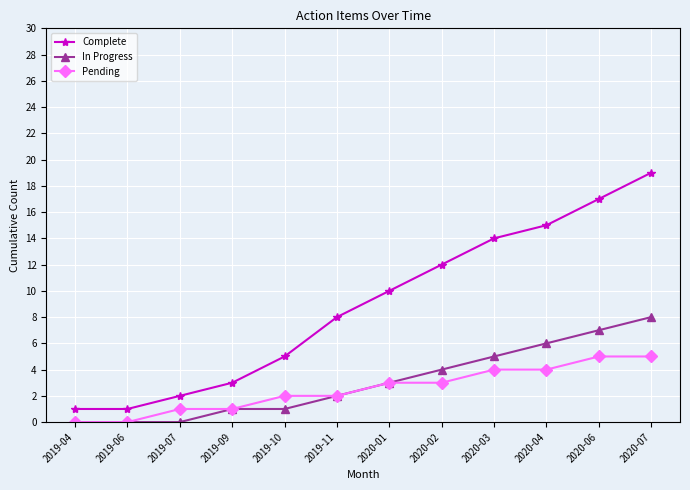

Reading right to left, what are all the values shown in this chart?

Complete: 19	17	15	14	12	10	8	5	3	2	1	1
In Progress: 8	7	6	5	4	3	2	1	1	0	0	0
Pending: 5	5	4	4	3	3	2	2	1	1	0	0